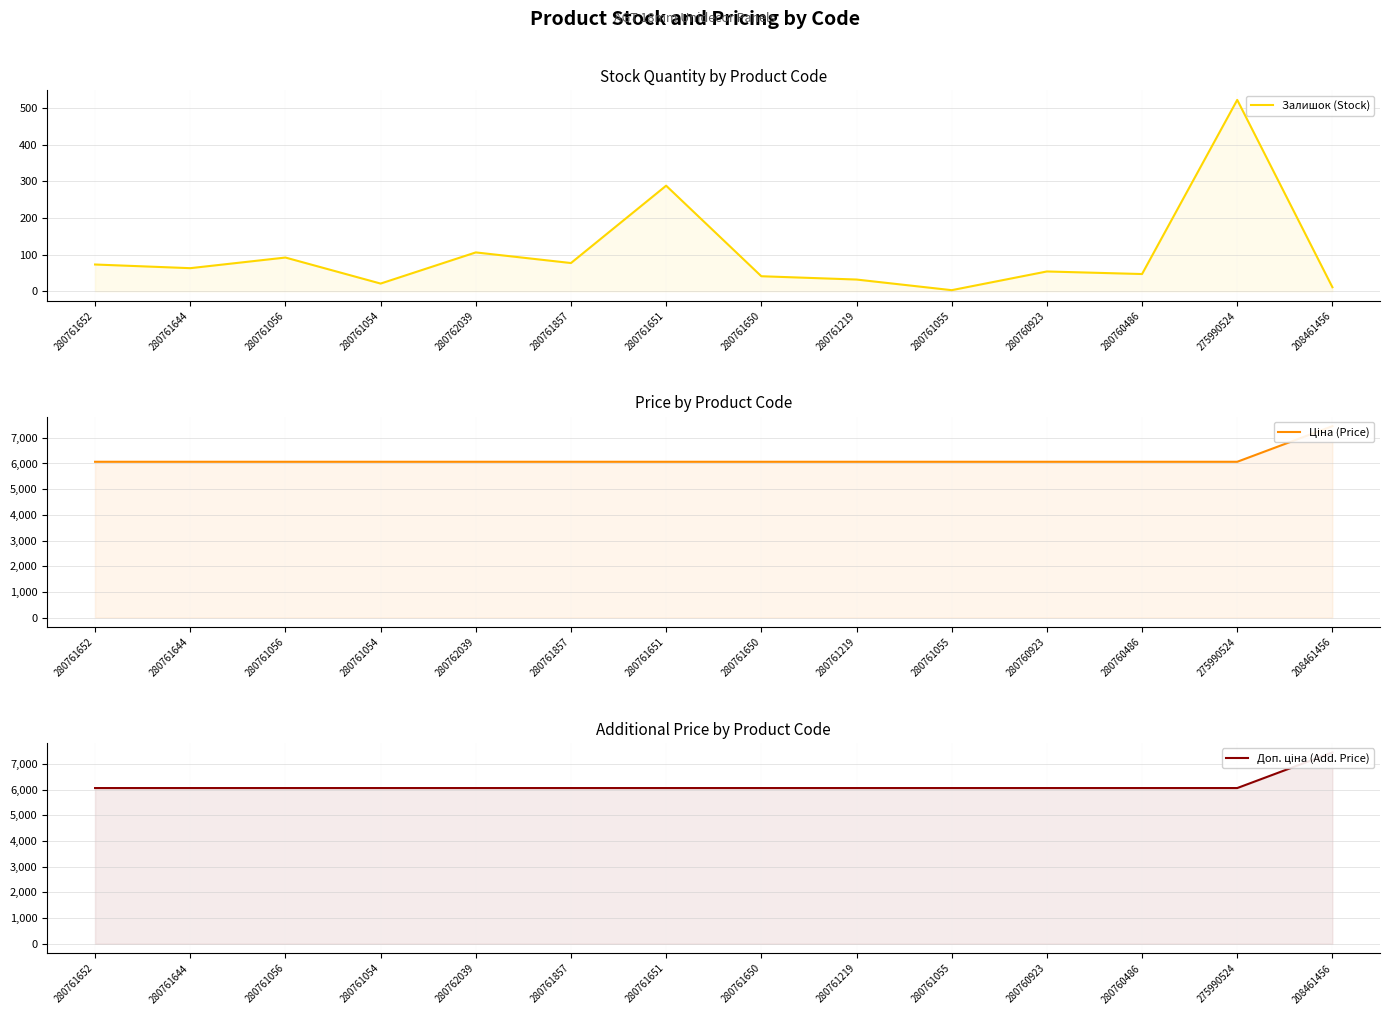

Is the value of Ціна (Price) at 280761652 greater than the value of Доп. ціна (Add. Price) at 280761055?

No